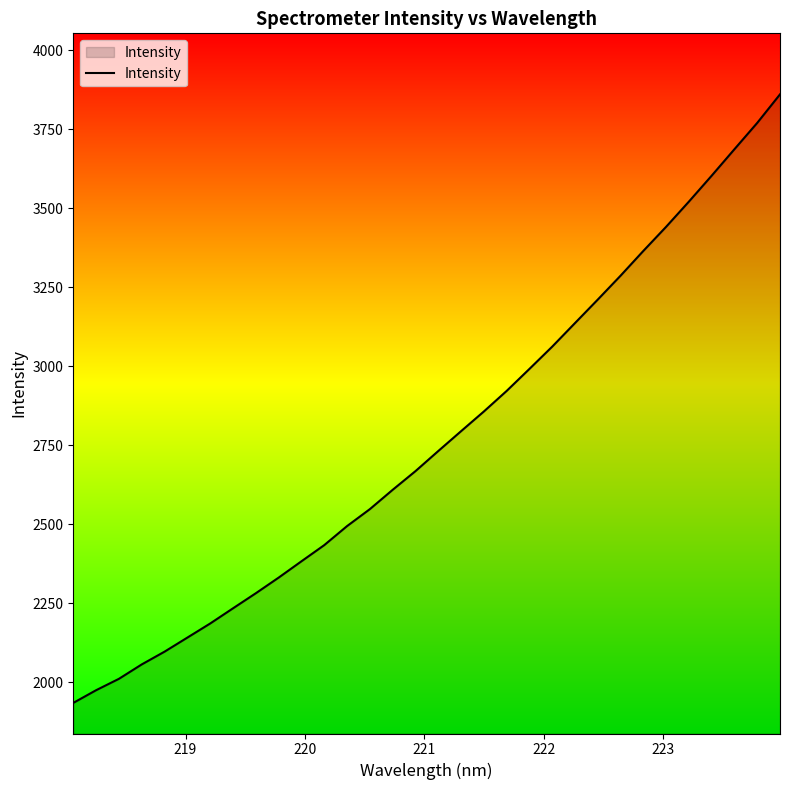

Reading right to left, extract all data points from this chart.

3860.2	3770.0	3686.8	3603.0	3521.0	3441.4	3365.1	3286.7	3211.2	3136.9	3062.3	2991.8	2922.2	2857.1	2794.8	2732.1	2668.5	2609.4	2548.3	2494.7	2434.5	2383.4	2331.7	2282.3	2234.7	2186.6	2142.1	2097.6	2057.2	2011.6	1975.6	1935.5